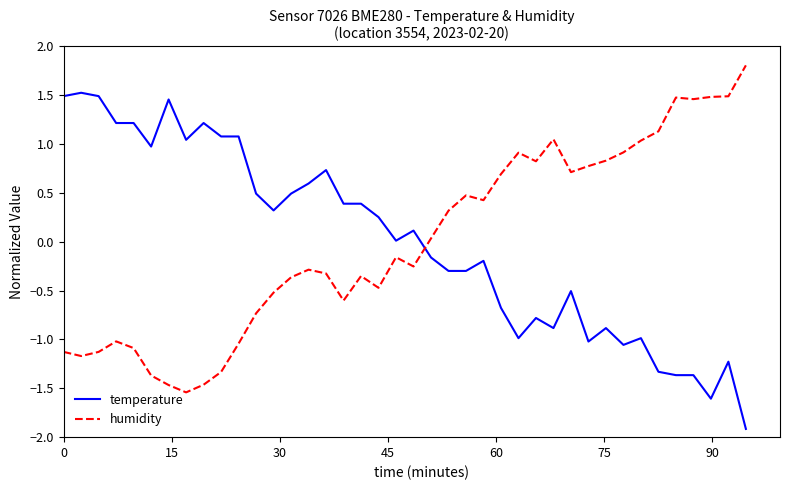

What is the smallest value displayed?

-1.9